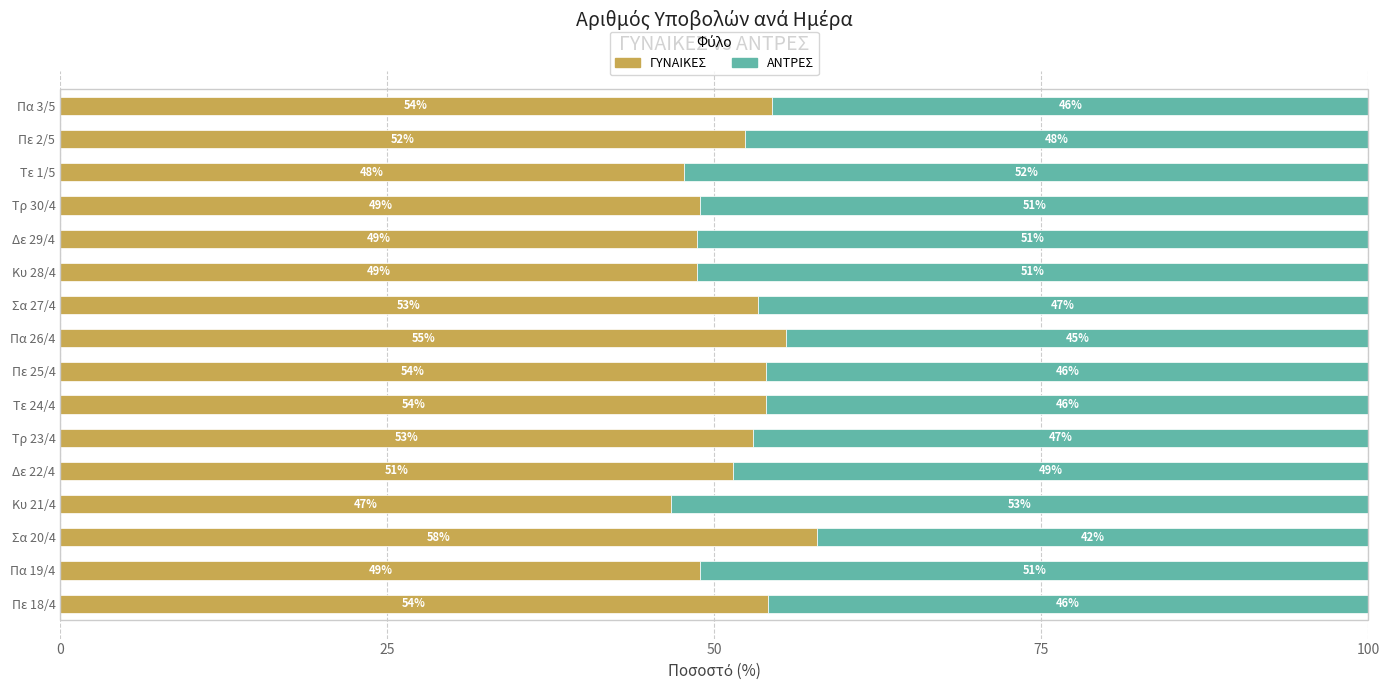

What is the total value across all series at Πε 2/5?

100.0